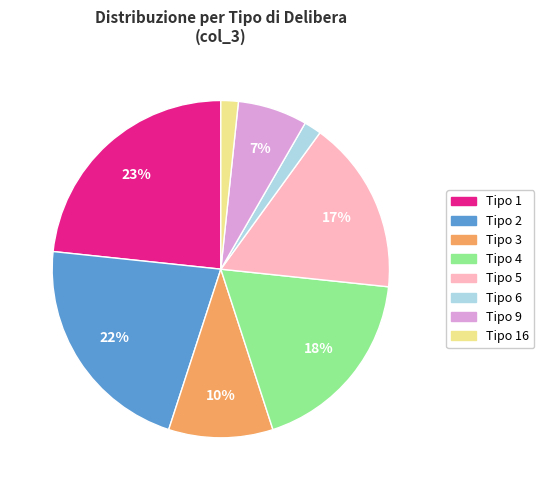

Is there a majority slice in this chart?

No